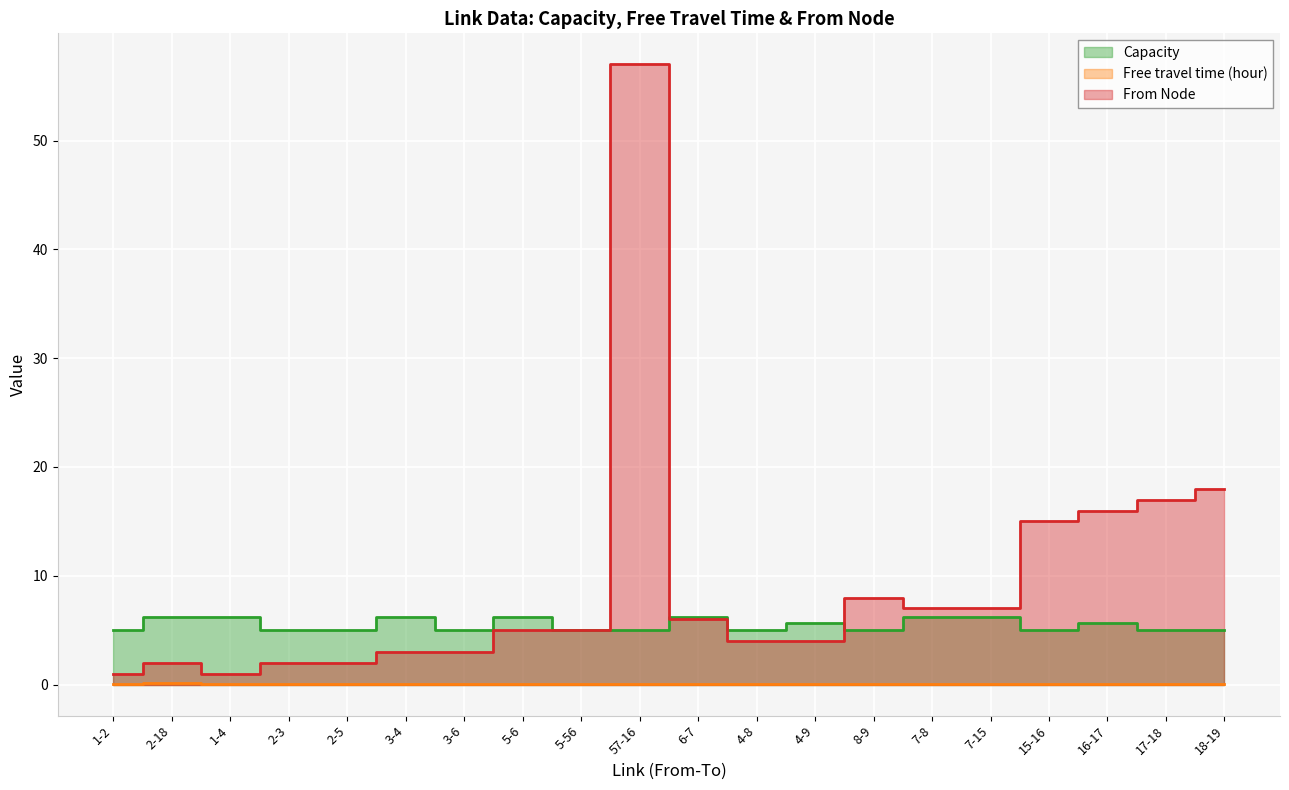

Which series ends up on top after the final intersection of From Node and Capacity?

From Node